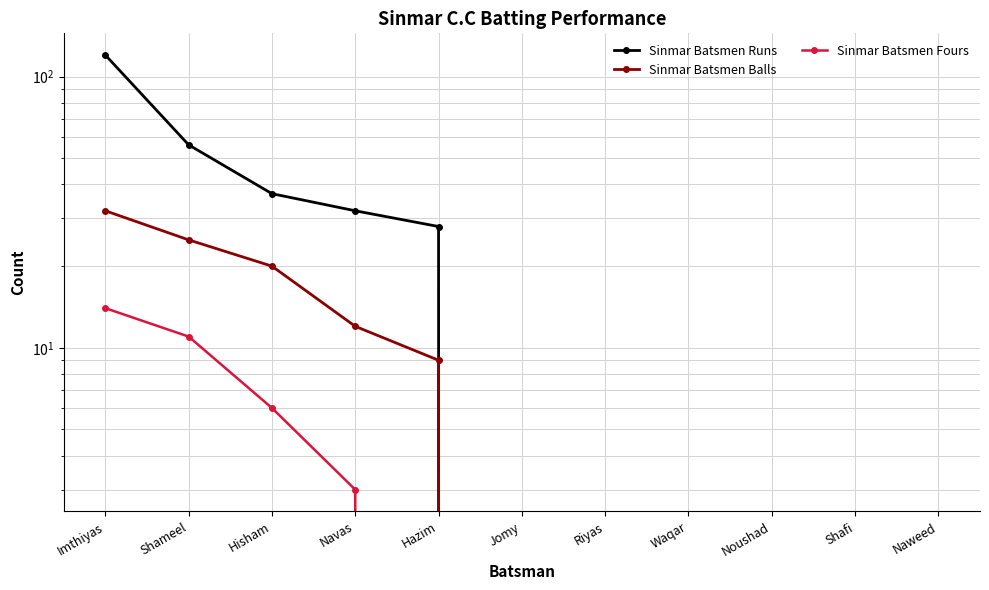

True or false: Sinmar Batsmen Balls and Sinmar Batsmen Fours cross at least once.

False